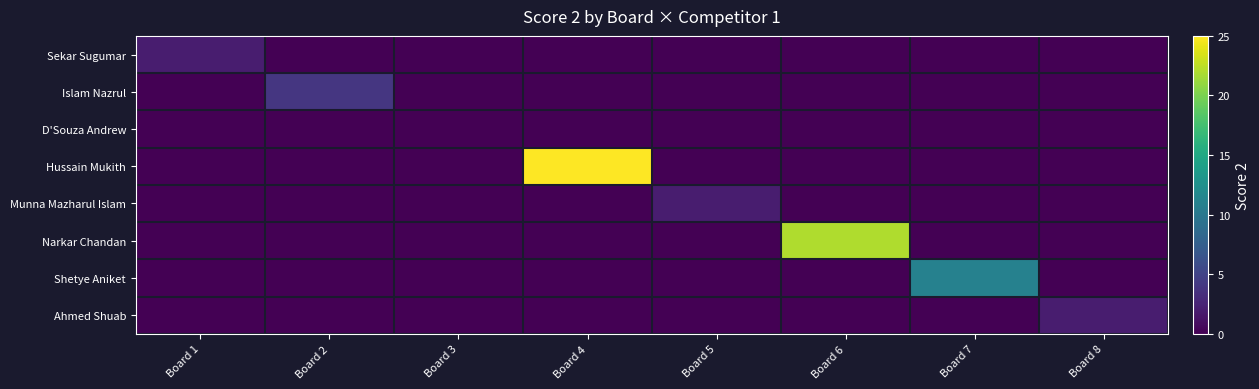

Reading left to right, what are all the values shown in this chart?

Sekar Sugumar: Board 1=2	Board 2=0	Board 3=0	Board 4=0	Board 5=0	Board 6=0	Board 7=0	Board 8=0
Islam Nazrul: Board 1=0	Board 2=4	Board 3=0	Board 4=0	Board 5=0	Board 6=0	Board 7=0	Board 8=0
D'Souza Andrew: Board 1=0	Board 2=0	Board 3=0	Board 4=0	Board 5=0	Board 6=0	Board 7=0	Board 8=0
Hussain Mukith: Board 1=0	Board 2=0	Board 3=0	Board 4=25	Board 5=0	Board 6=0	Board 7=0	Board 8=0
Munna Mazharul Islam: Board 1=0	Board 2=0	Board 3=0	Board 4=0	Board 5=2	Board 6=0	Board 7=0	Board 8=0
Narkar Chandan: Board 1=0	Board 2=0	Board 3=0	Board 4=0	Board 5=0	Board 6=22	Board 7=0	Board 8=0
Shetye Aniket: Board 1=0	Board 2=0	Board 3=0	Board 4=0	Board 5=0	Board 6=0	Board 7=11	Board 8=0
Ahmed Shuab: Board 1=0	Board 2=0	Board 3=0	Board 4=0	Board 5=0	Board 6=0	Board 7=0	Board 8=2